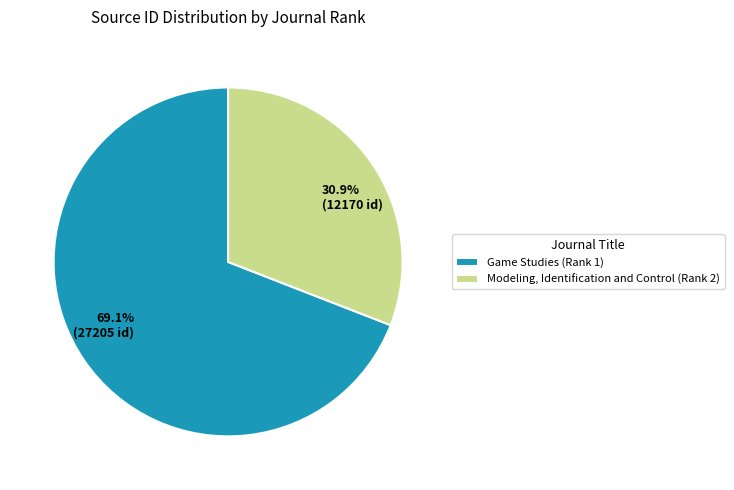

Rank the categories by value from highest to lowest.

Game Studies (Rank 1), Modeling, Identification and Control (Rank 2)